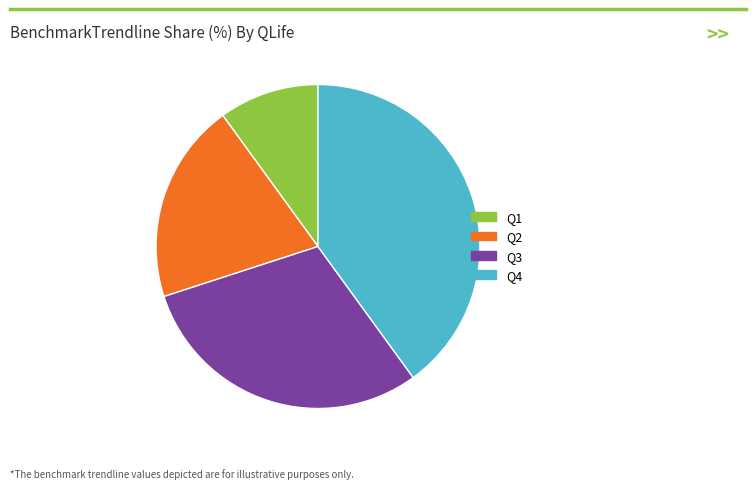

Approximately how many times larger is the value at Q1 compared to Q3?

0.3